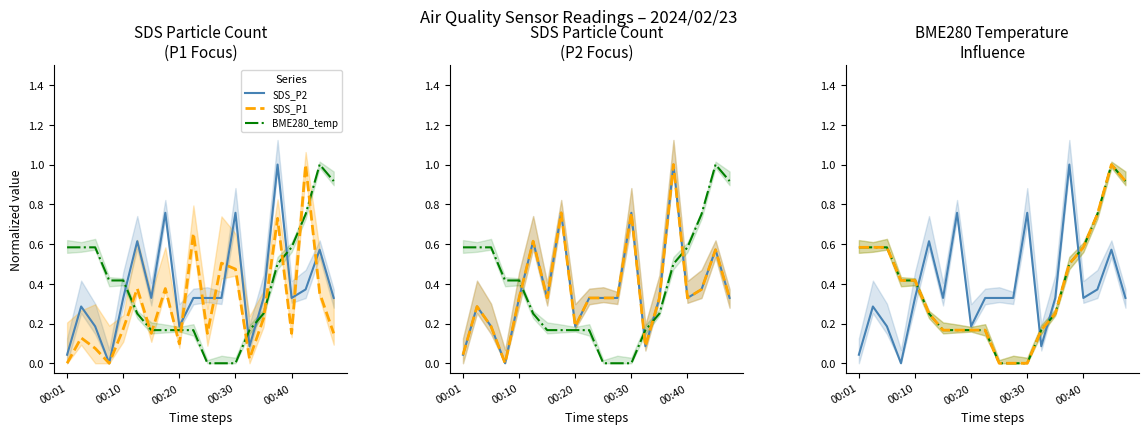

At how many categories does at least one series exceed 0?

20